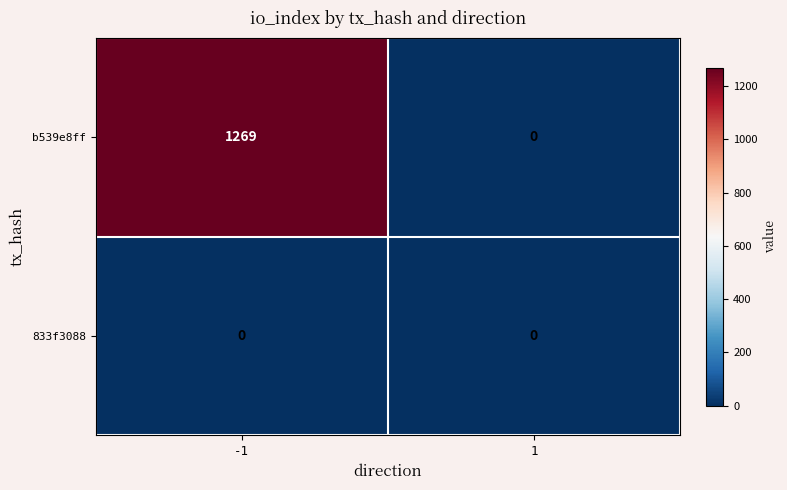

List the series in order of their overall mean, highest first.

b539e8ff, 833f3088